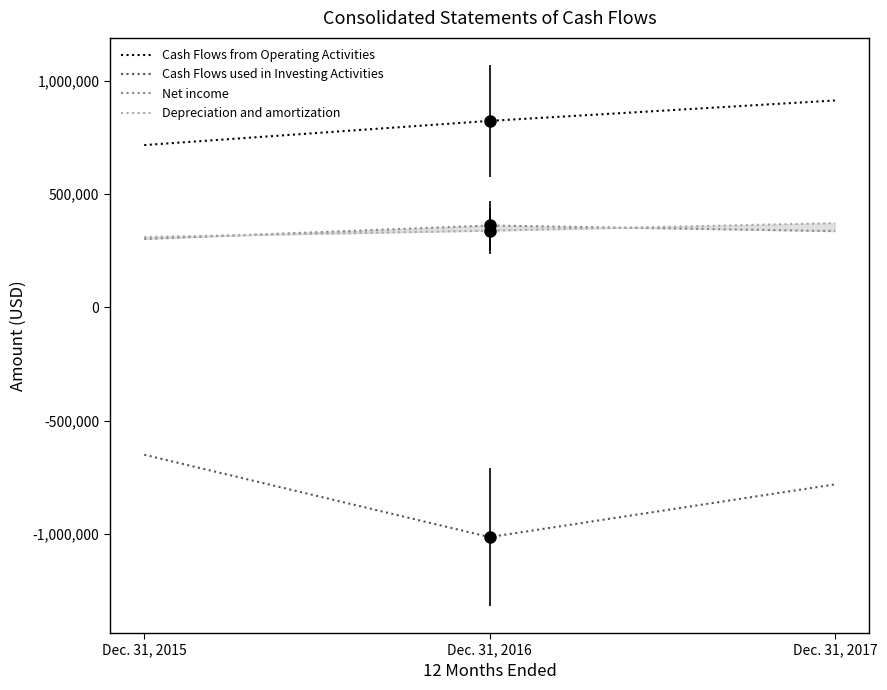

The Cash Flows used in Investing Activities series shows -649704 at Dec. 31, 2015. True or false?

True